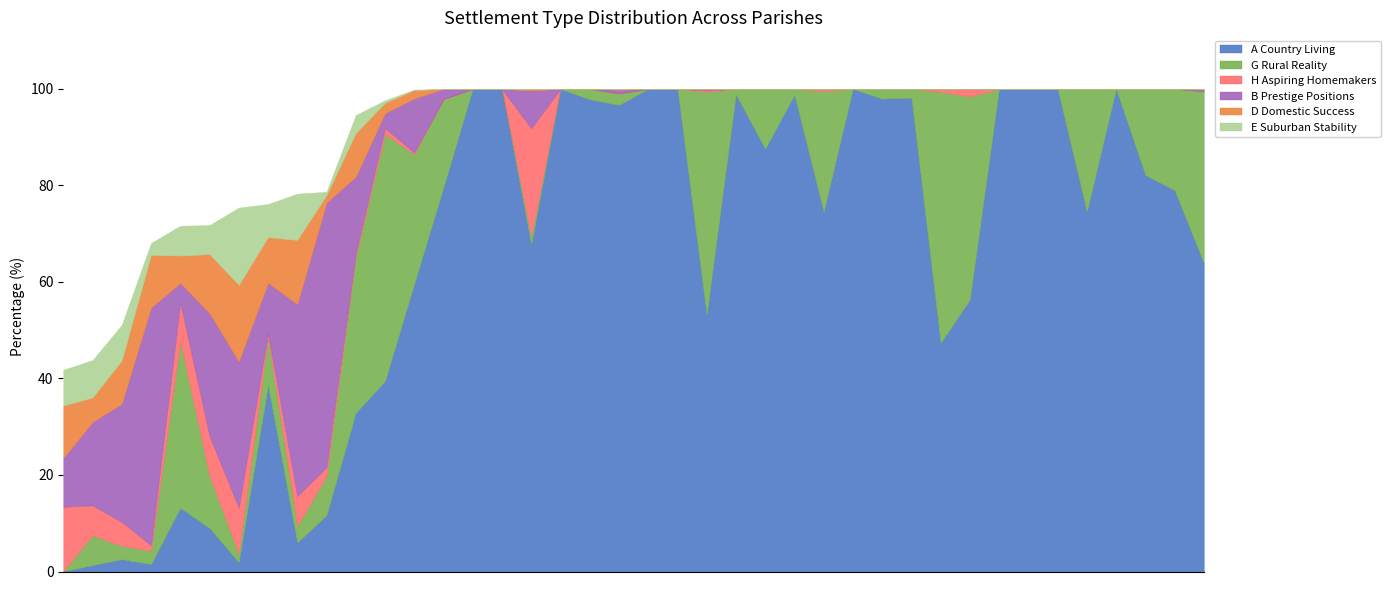

What is the difference between the highest and lowest values at East Stour?

74.5